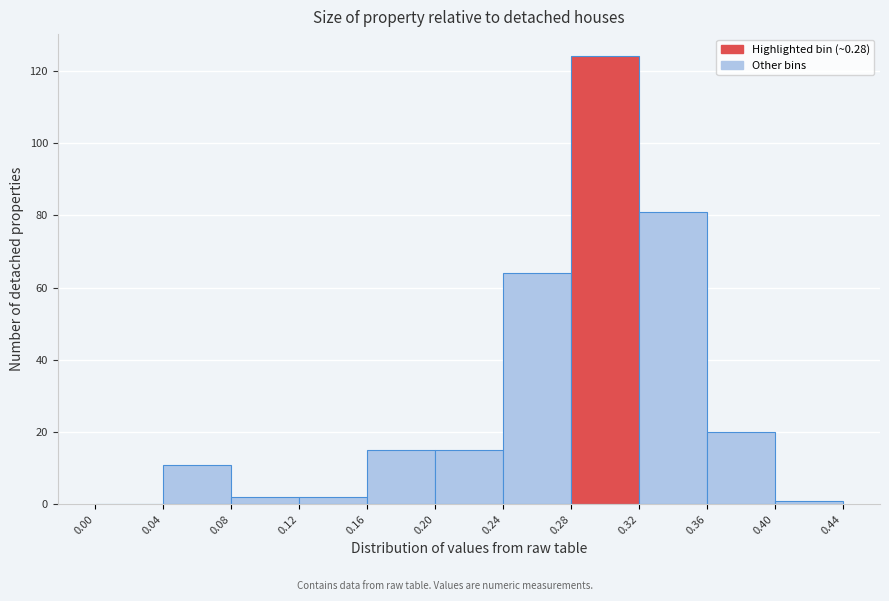

How tall is the bar that spans 0.08 to 0.12 on the x-axis? The values are not printed on the chart, so give them approximately, as read against the axis.

2